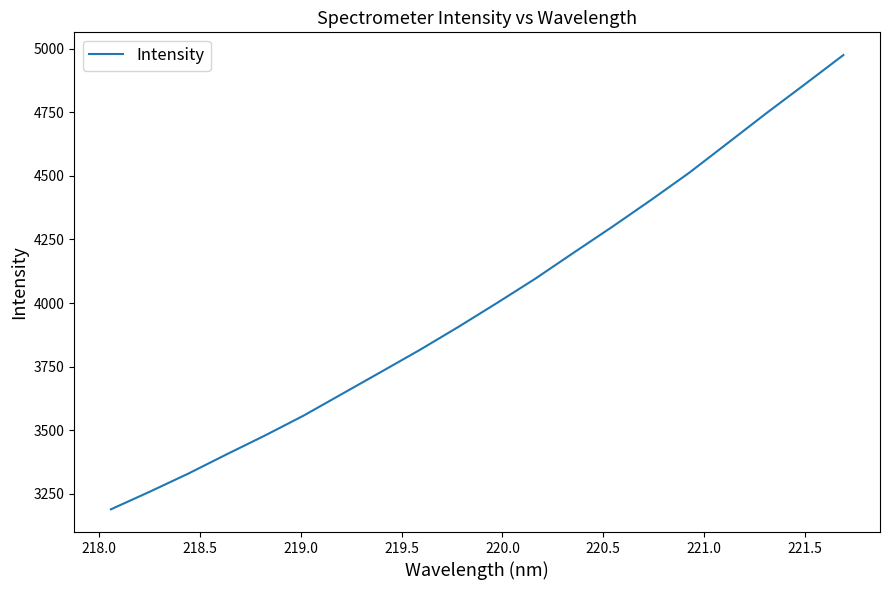

What is the minimum value shown in the chart?

3189.5